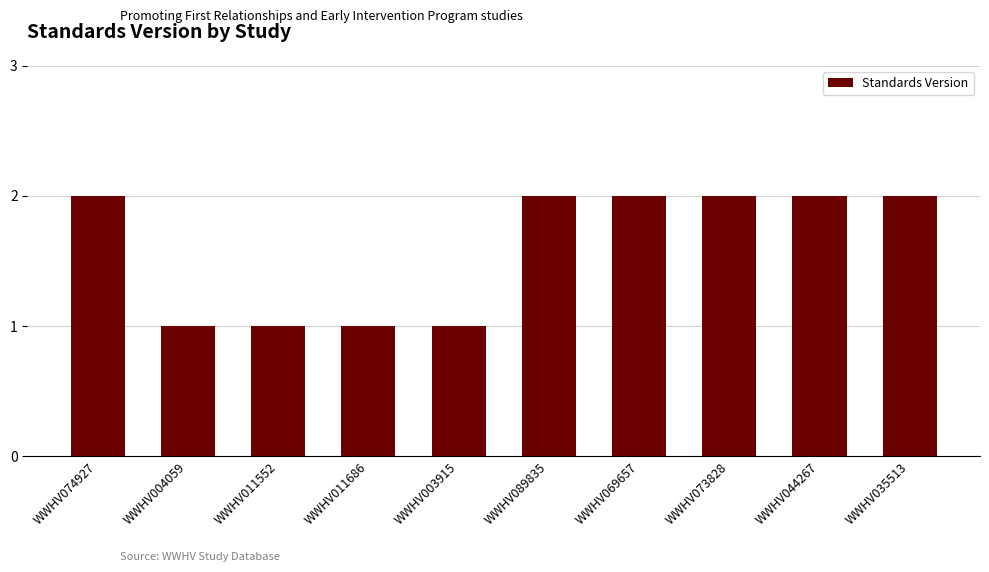

What is the average value?

2